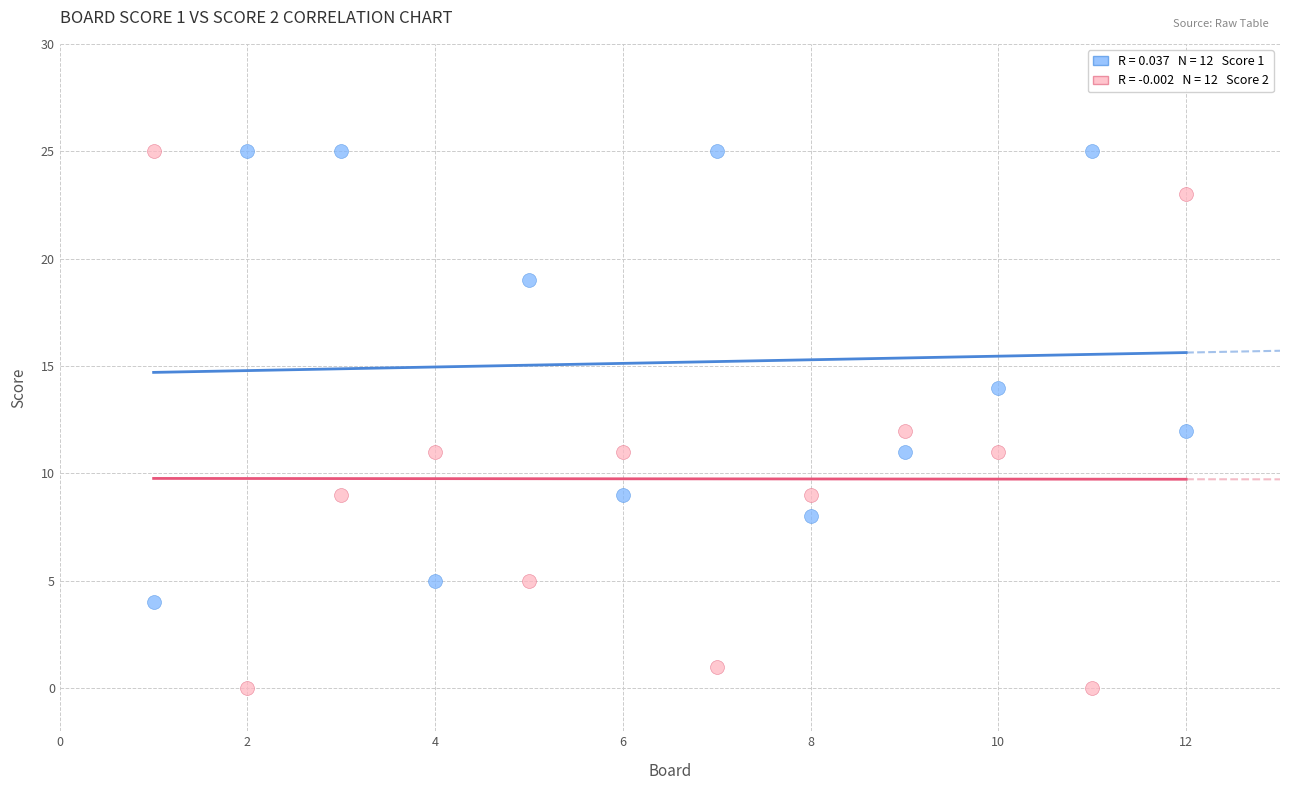

Across all data points, what is the range of X values (max minus min)?

11